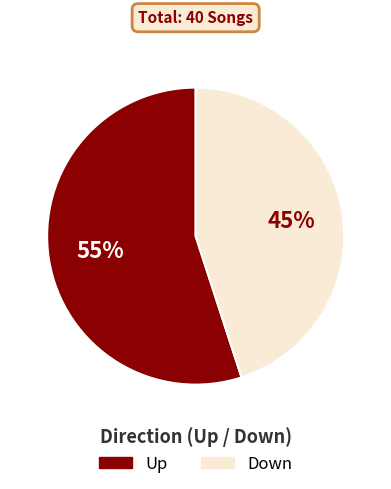

To the nearest percent, what is the difference between the largest and smallest slice percentages?

10%